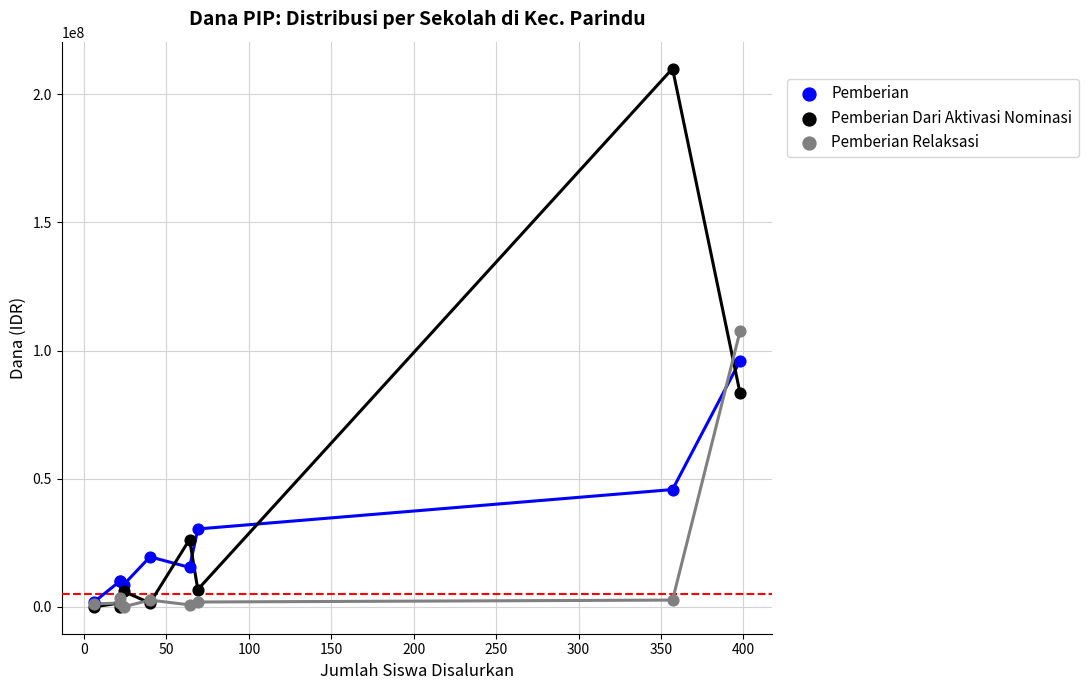

Across all series, what Y value is closest to 105000000?

107625000